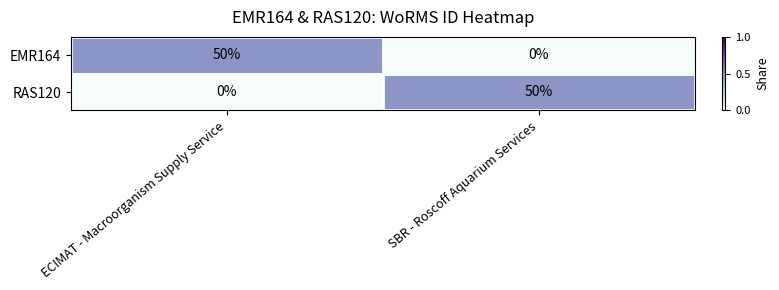

What is the total value across all series at SBR - Roscoff Aquarium Services?

50